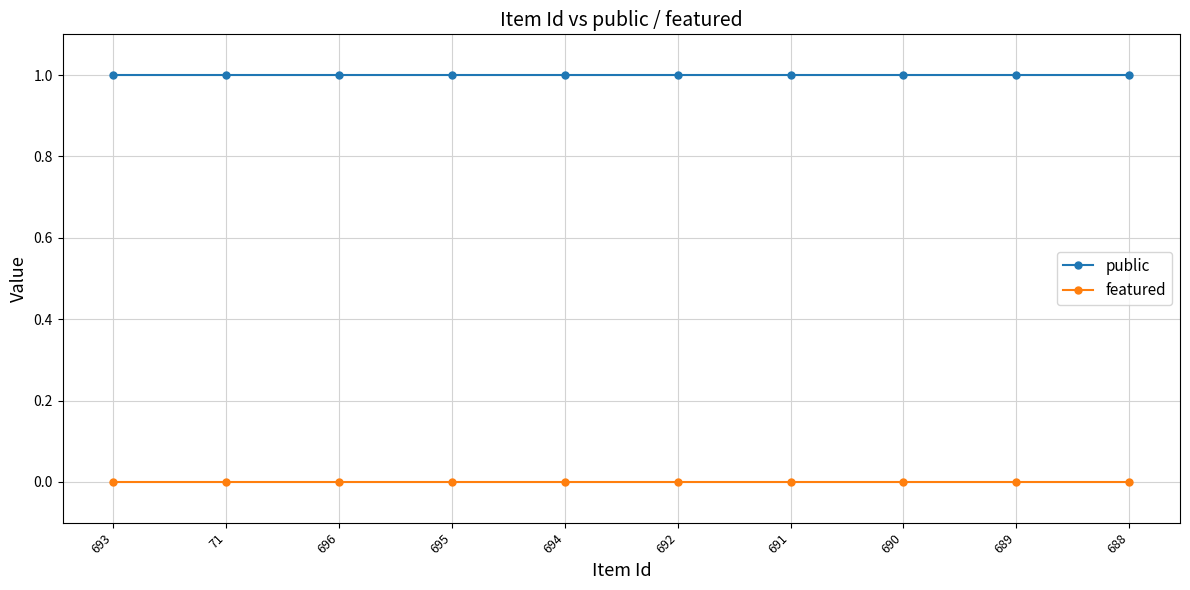

Reading right to left, what are all the values shown in this chart?

public: 688=1	689=1	690=1	691=1	692=1	694=1	695=1	696=1	71=1	693=1
featured: 688=0	689=0	690=0	691=0	692=0	694=0	695=0	696=0	71=0	693=0